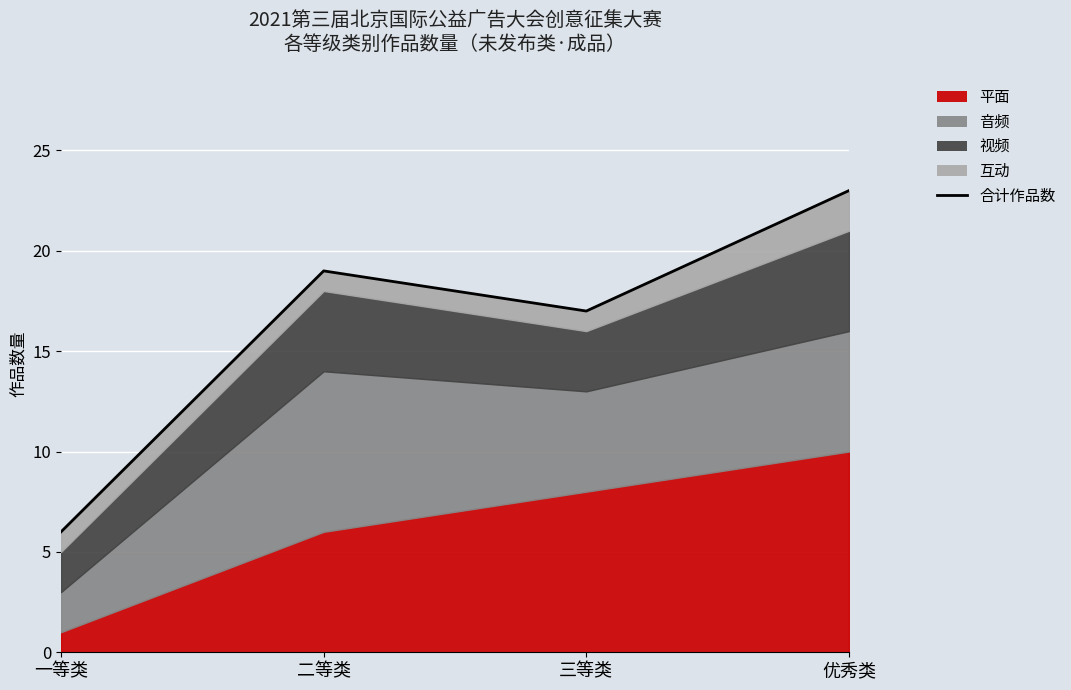

What position from the right is 一等类?

4